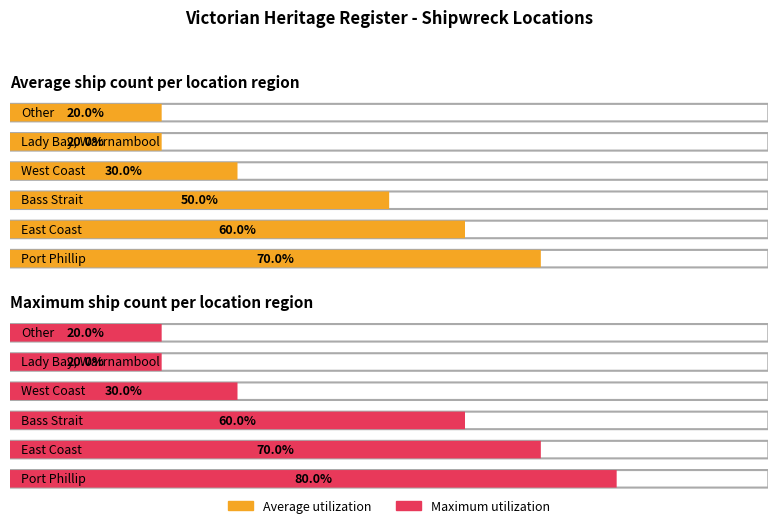

True or false: the data shows 7 at Port Phillip.

True